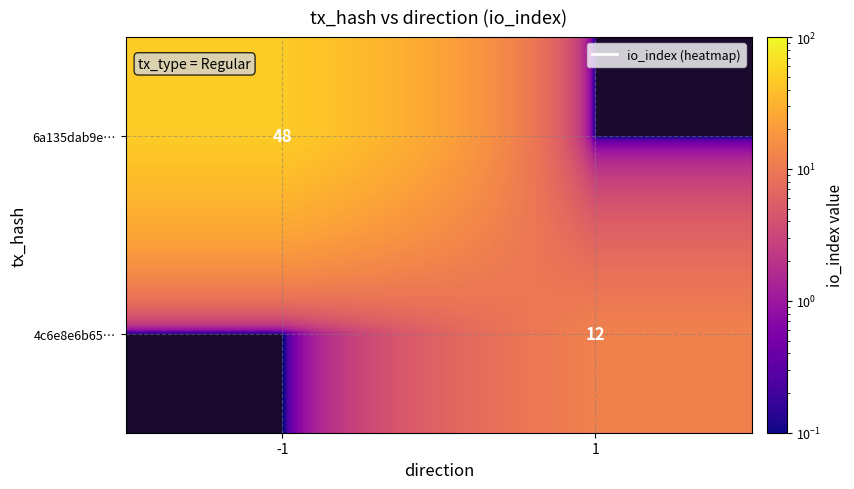

Between 1 and -1, which is larger?

-1